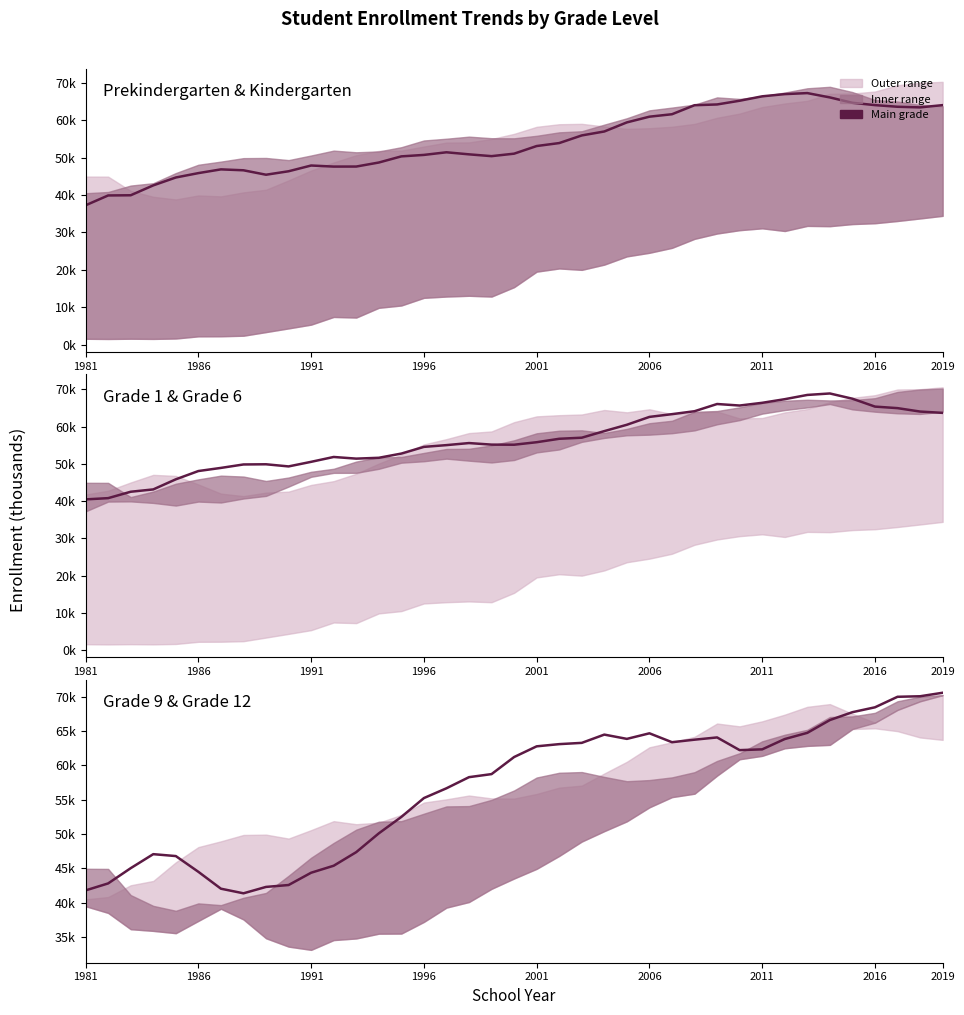

How many lines are shown in the chart?

3